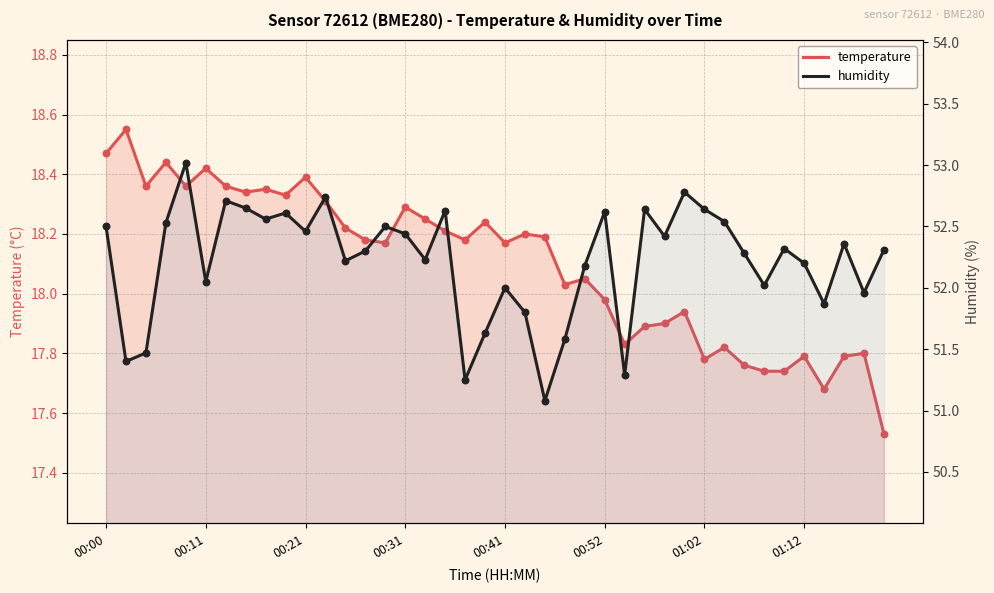

Is the value of humidity at 23 greater than the value of temperature at 13?

Yes